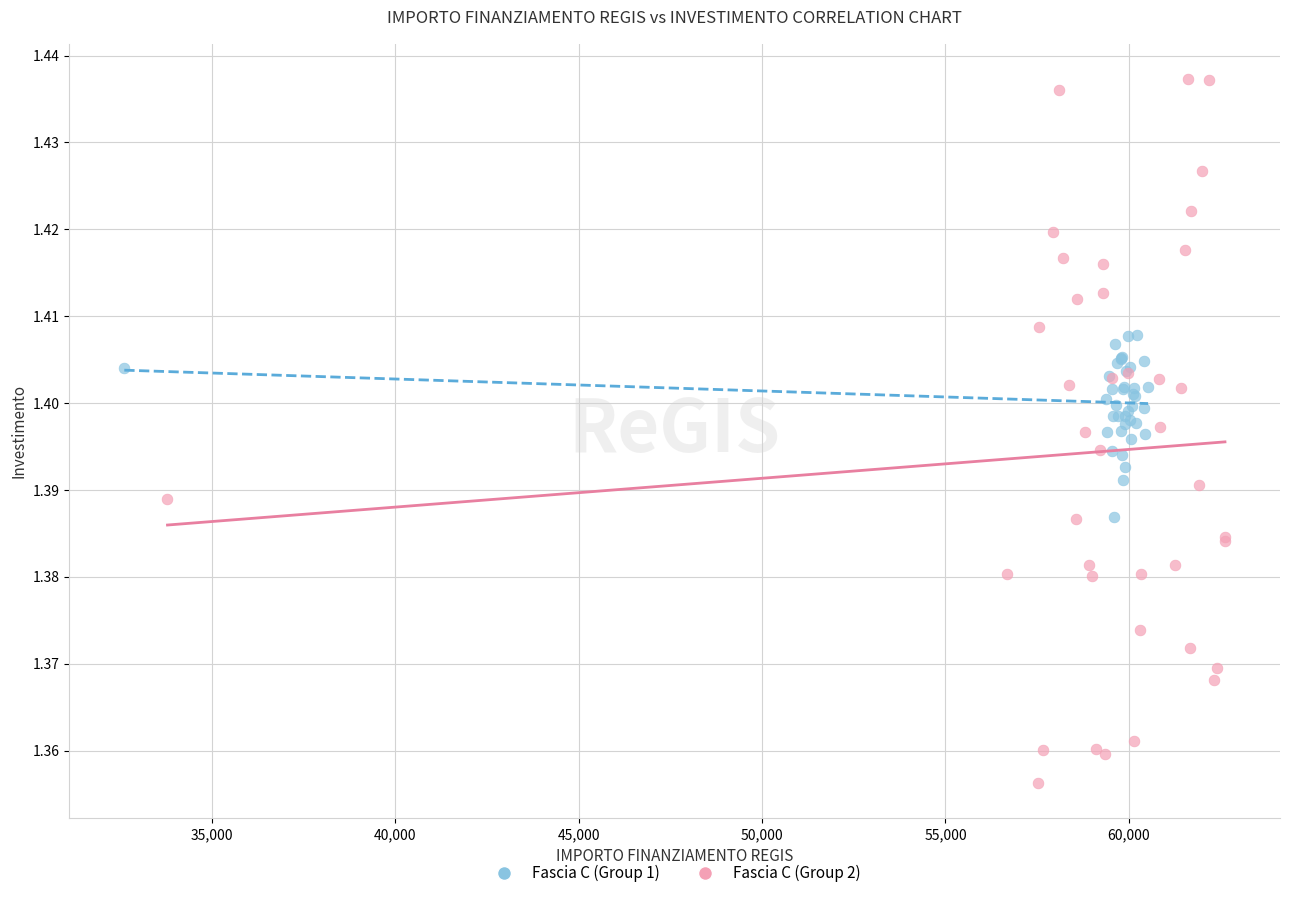

Which series contains the lowest Y value?

Fascia C (Group 2)